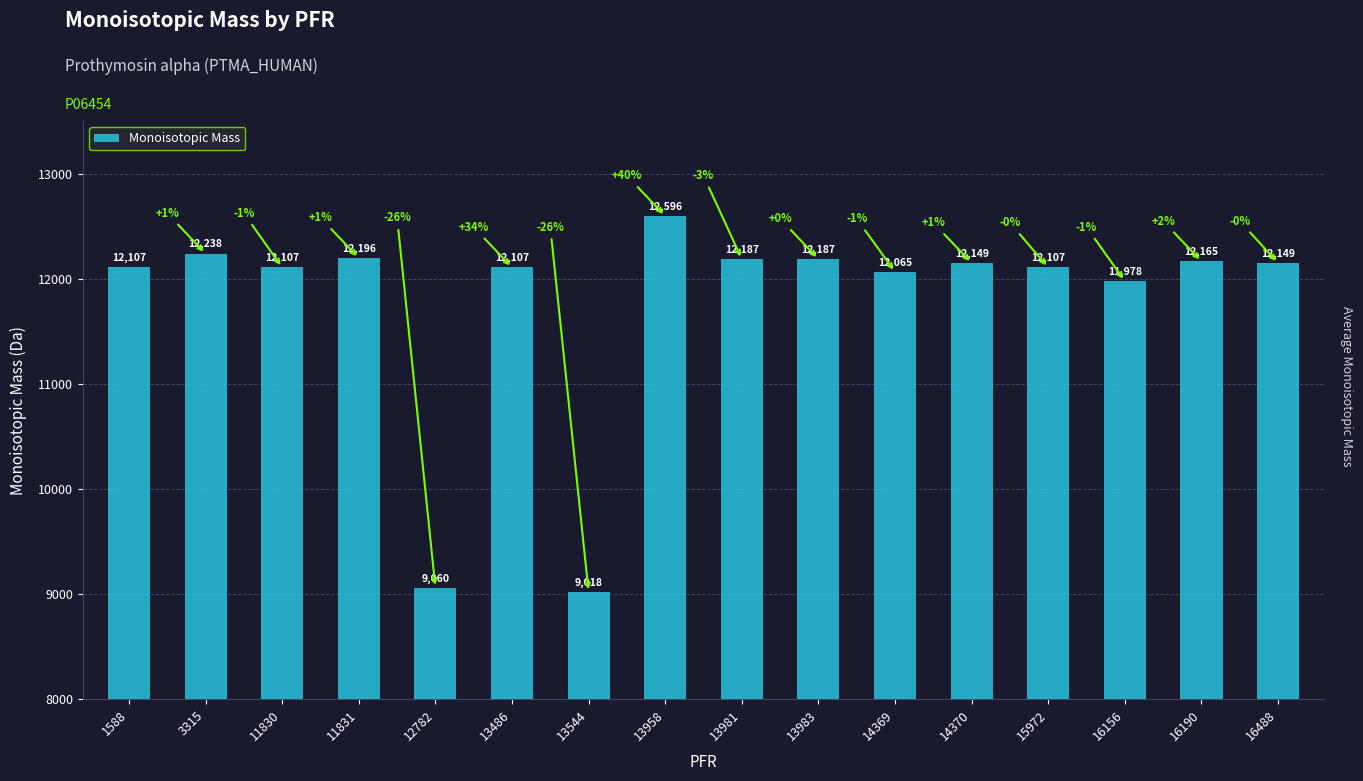

How many data points does each series have?

16